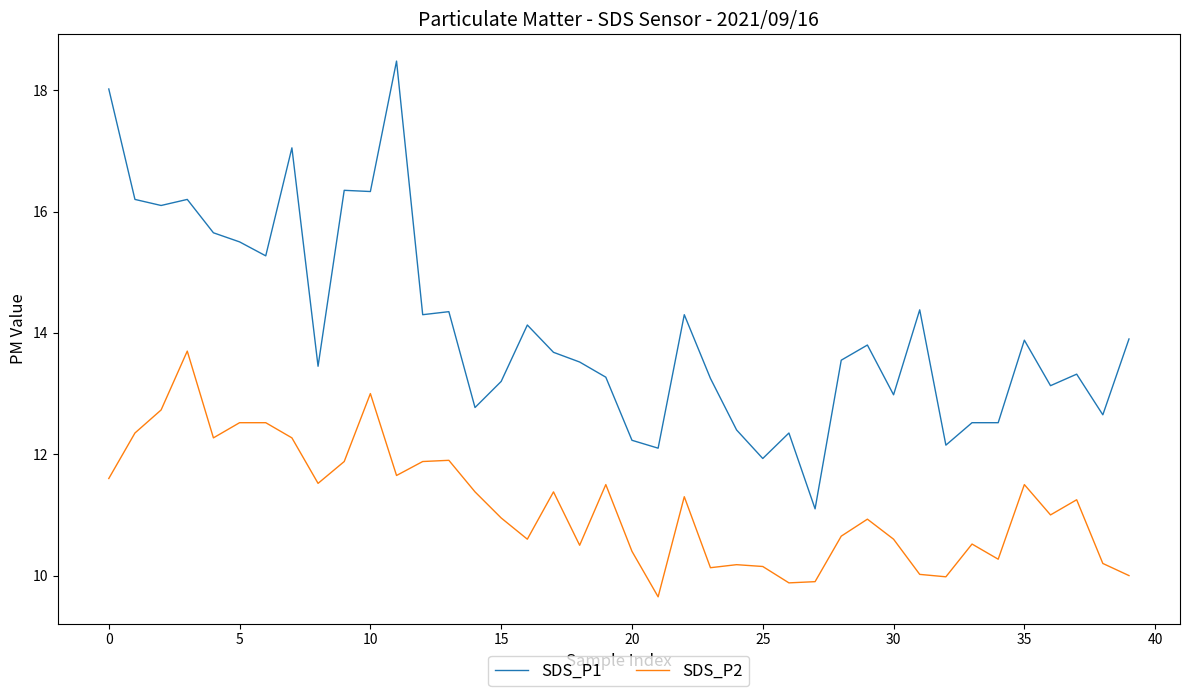

How many categories are shown in the chart?

40